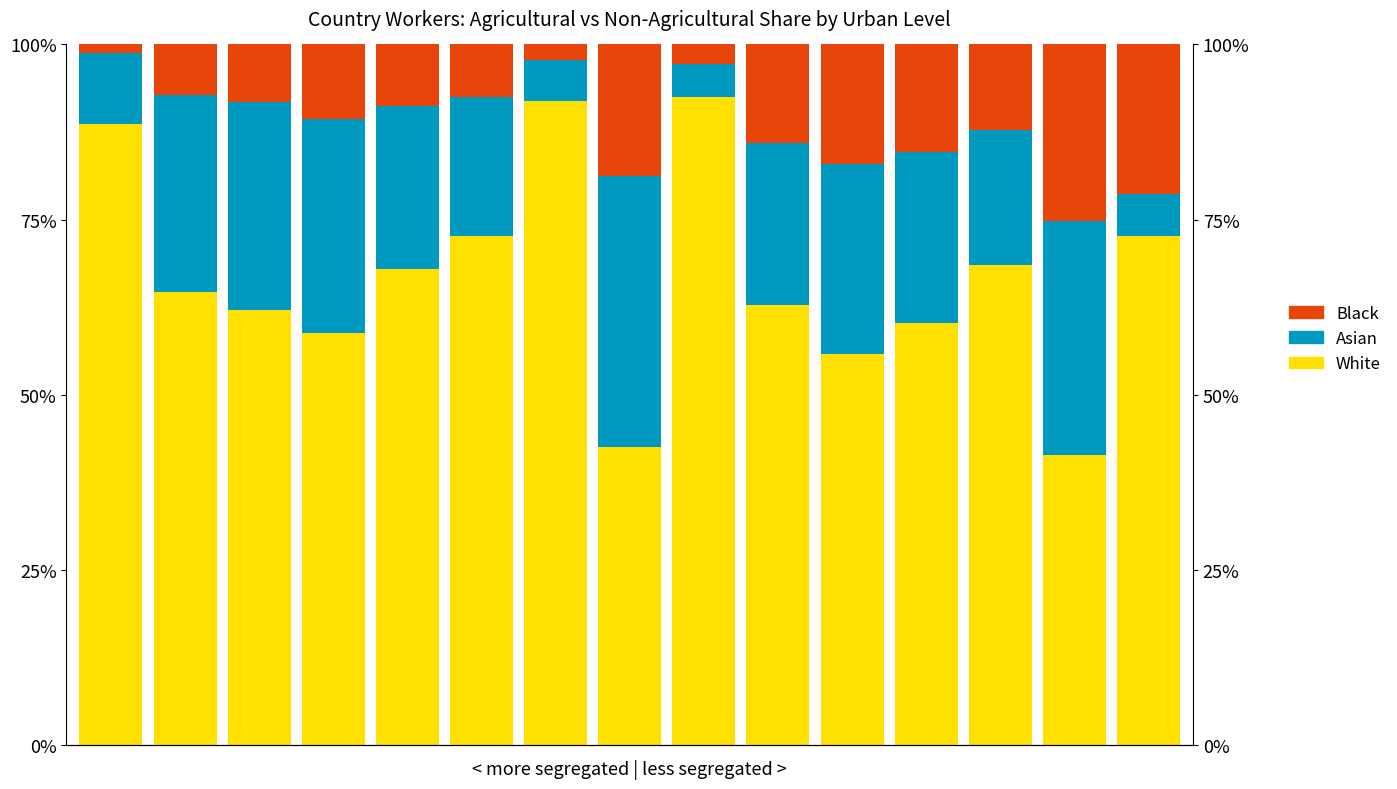

Reading left to right, what are all the values shown in this chart?

White: 0.9	0.6	0.6	0.6	0.7	0.7	0.9	0.4	0.9	0.6	0.6	0.6	0.7	0.4	0.7
Asian: 0.1	0.3	0.3	0.3	0.2	0.2	0.1	0.4	0.0	0.2	0.3	0.2	0.2	0.3	0.1
Black: 0.0	0.1	0.1	0.1	0.1	0.1	0.0	0.2	0.0	0.1	0.2	0.2	0.1	0.3	0.2